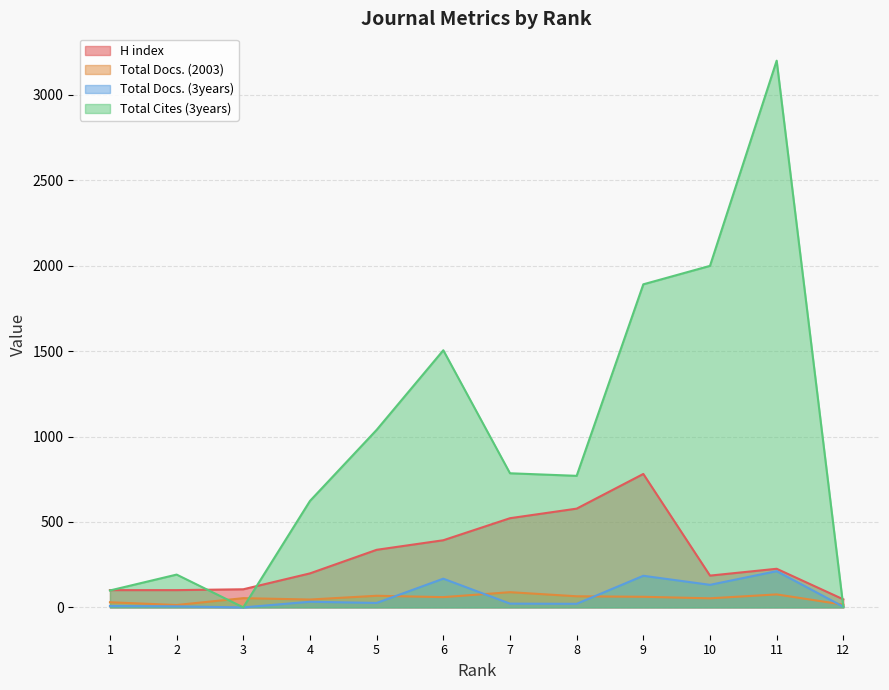

Count the number of data series in this chart.

4